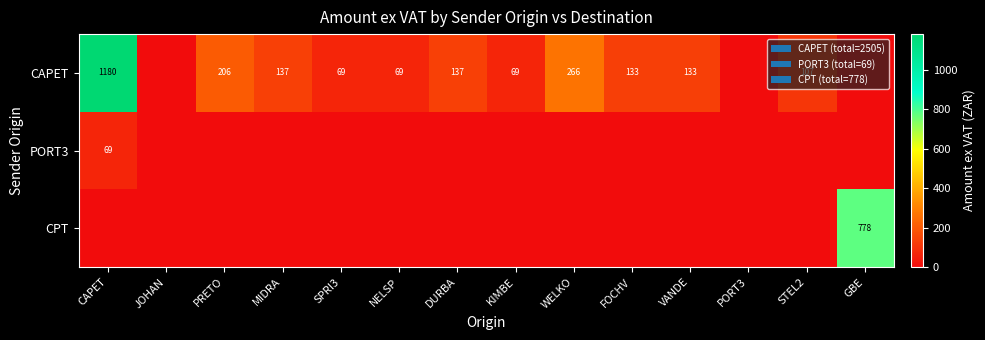

What is the difference between the highest and lowest values at VANDE?

132.8